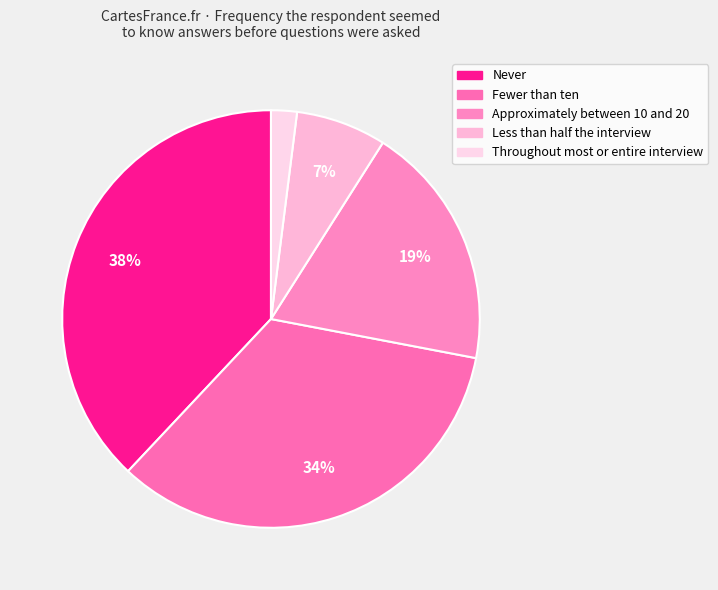

To the nearest percent, what is the difference between the Never and Fewer than ten slice percentages?

4%